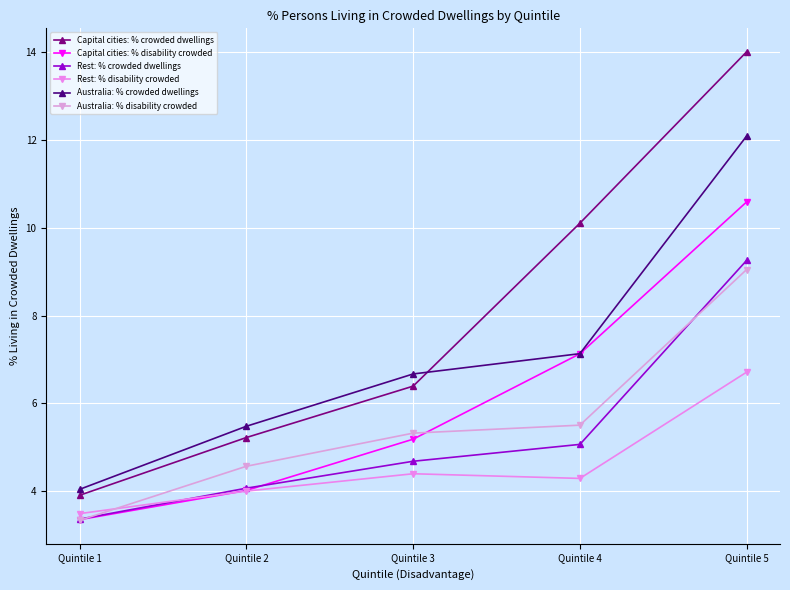

What are all the series names shown in the legend?

Capital cities: % crowded dwellings, Capital cities: % disability crowded, Rest: % crowded dwellings, Rest: % disability crowded, Australia: % crowded dwellings, Australia: % disability crowded